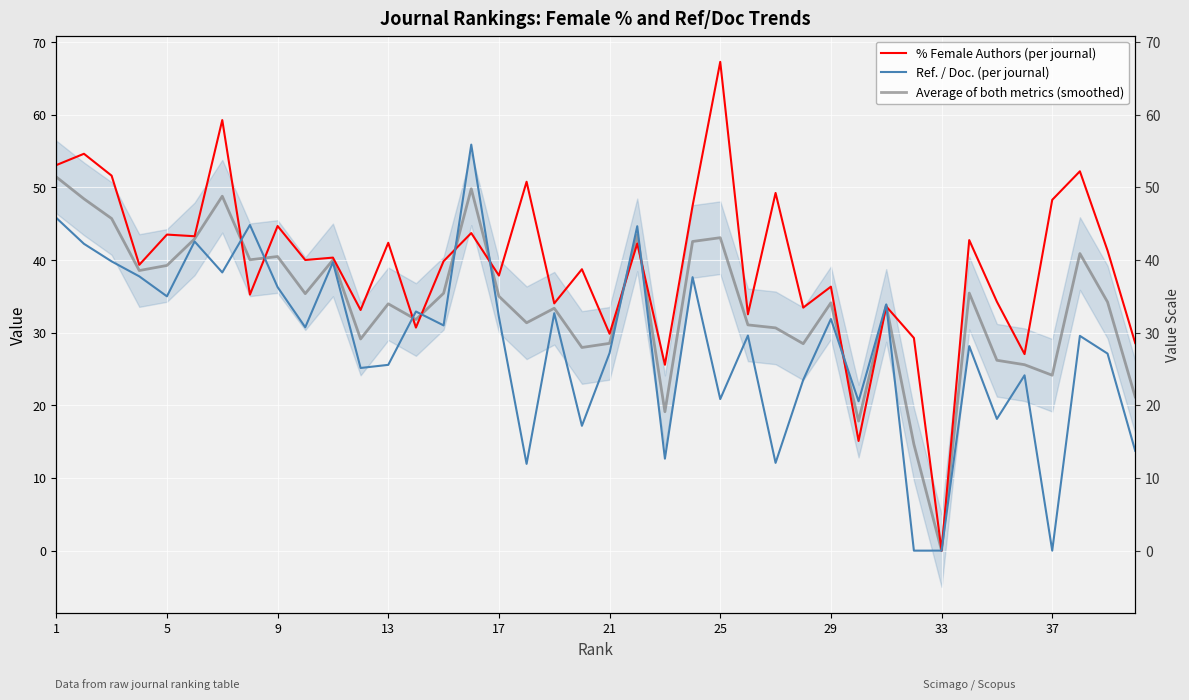

What is the sum of all Average of both metrics (smoothed) values?

1353.7